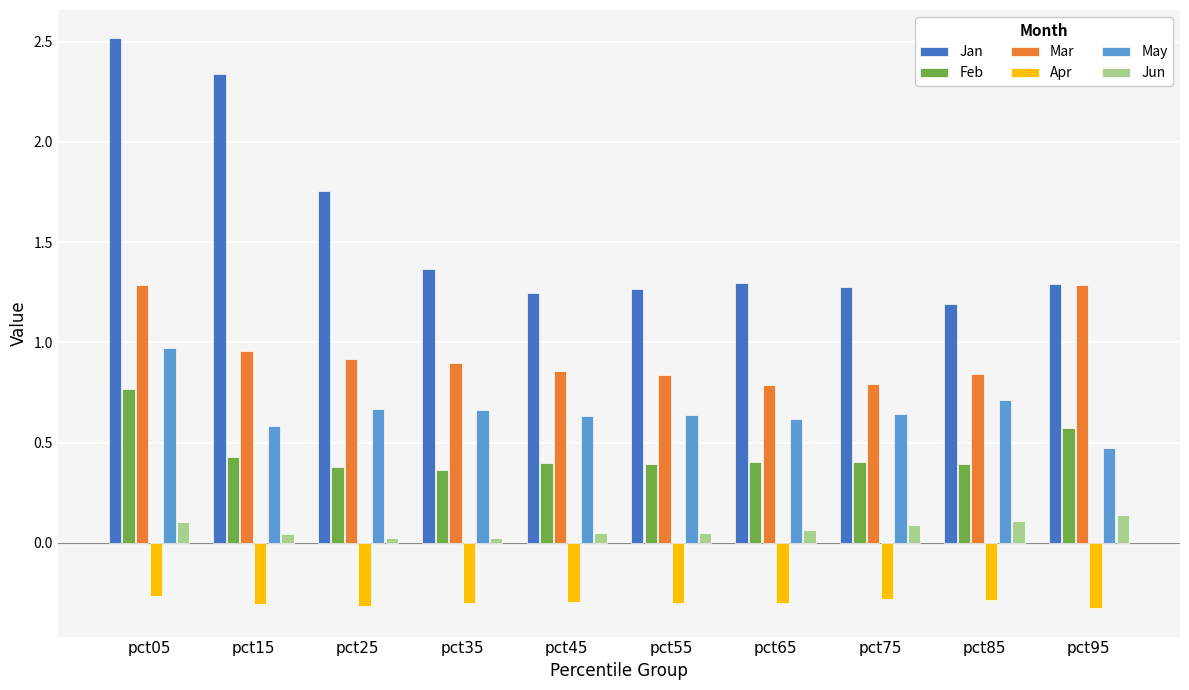

The May series shows 0.7 at pct85. True or false?

True